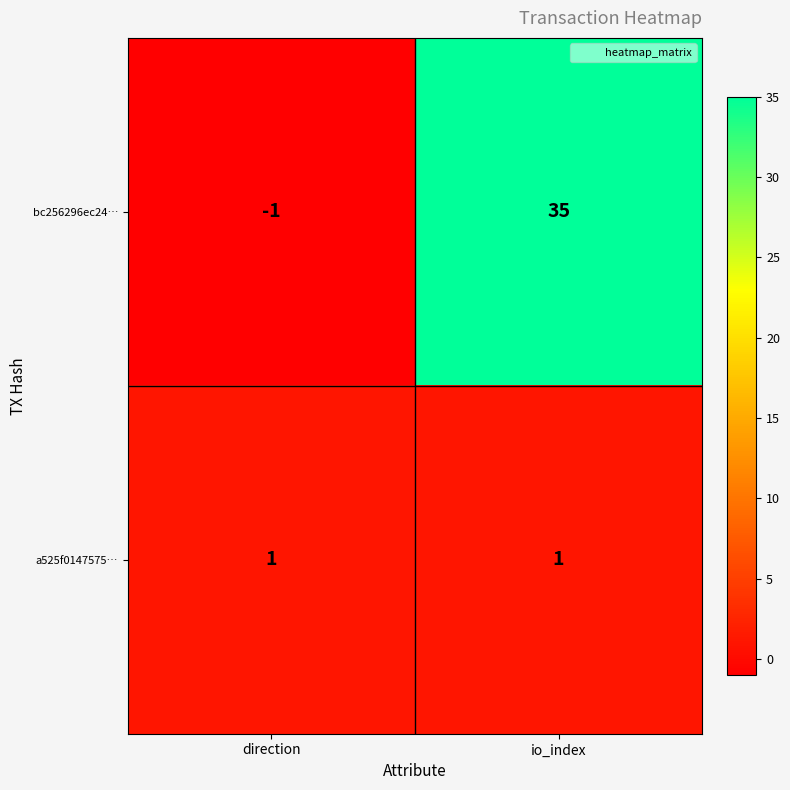

Reading left to right, what are all the values shown in this chart?

bc256296ec24…: direction=-1	io_index=35
a525f0147575…: direction=1	io_index=1